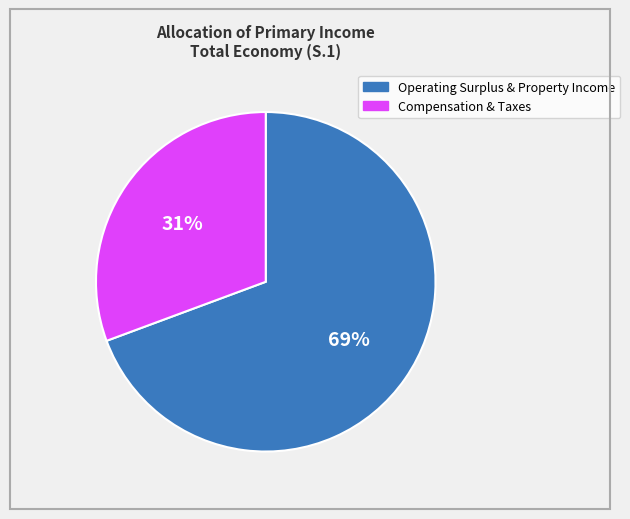

To the nearest percent, what is the average slice percentage?

50%